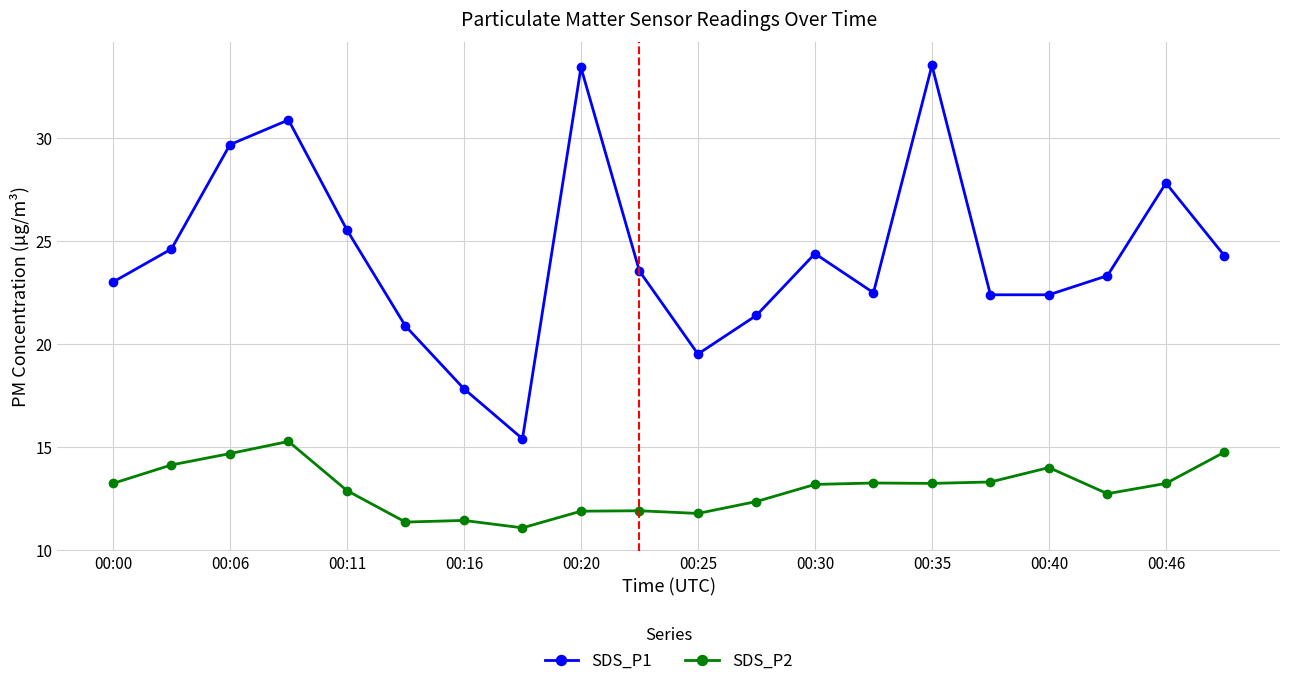

What is the value of the SDS_P2 point at the 3rd from the left?

14.7